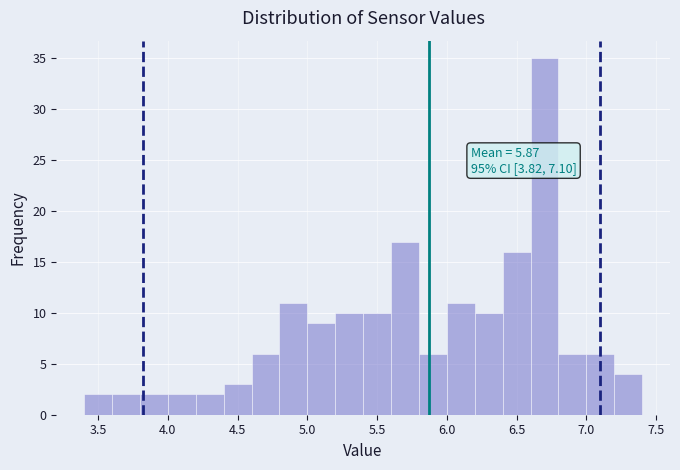

Over which range of the x-axis is the bar tallest?

6.6 to 6.8